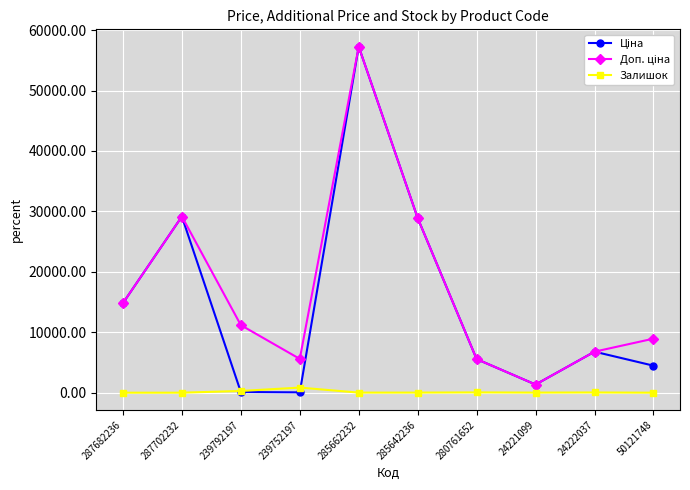

Does the chart have visible grid lines?

Yes